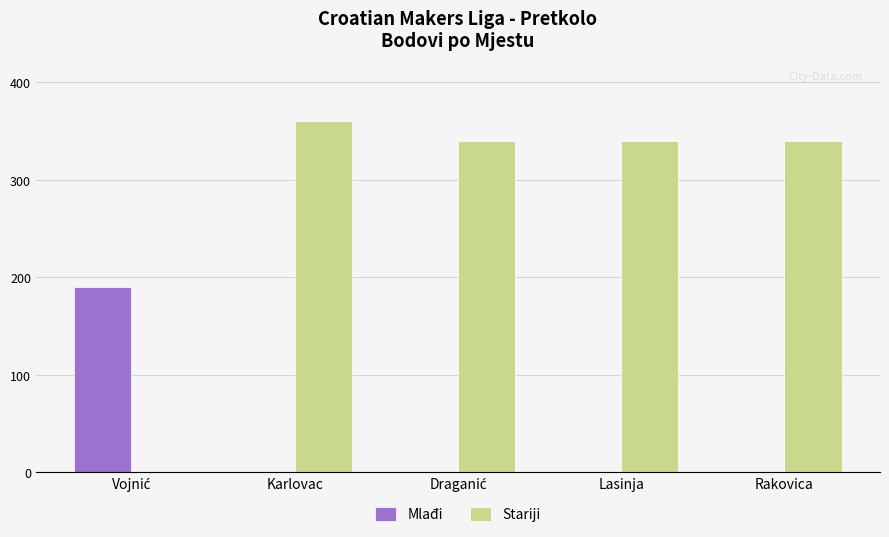

The Mlađi series shows 0 at Rakovica. True or false?

True